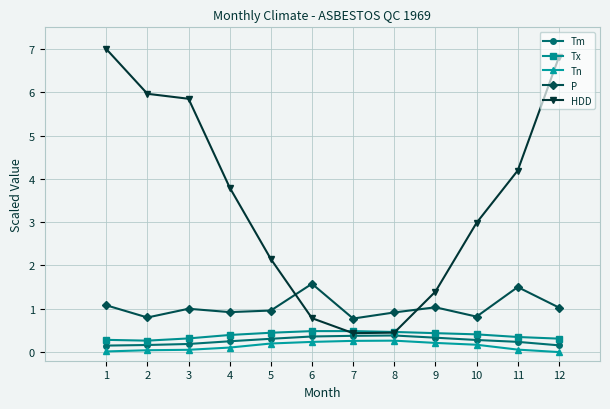

What is the sum of all Tn values?

1.6